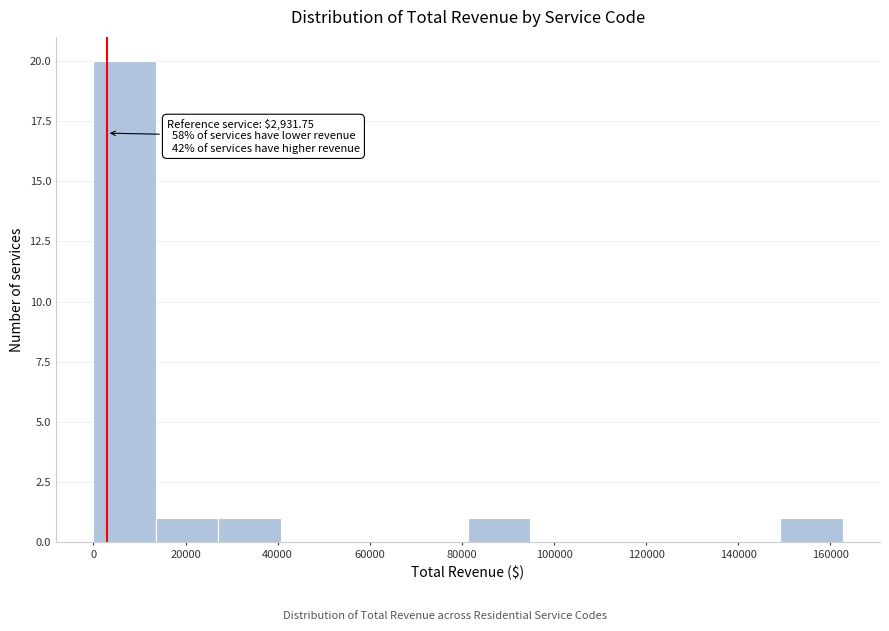

Which range on the x-axis has the tallest bar?

0 to 14000